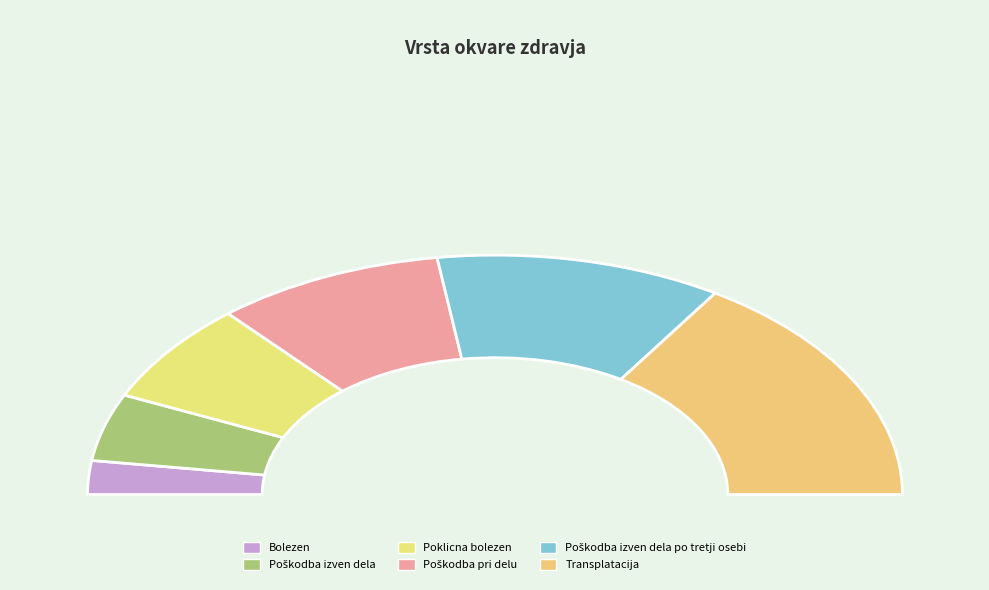

To the nearest percent, what is the combined percentage of Poškodba pri delu and Bolezen?

23%